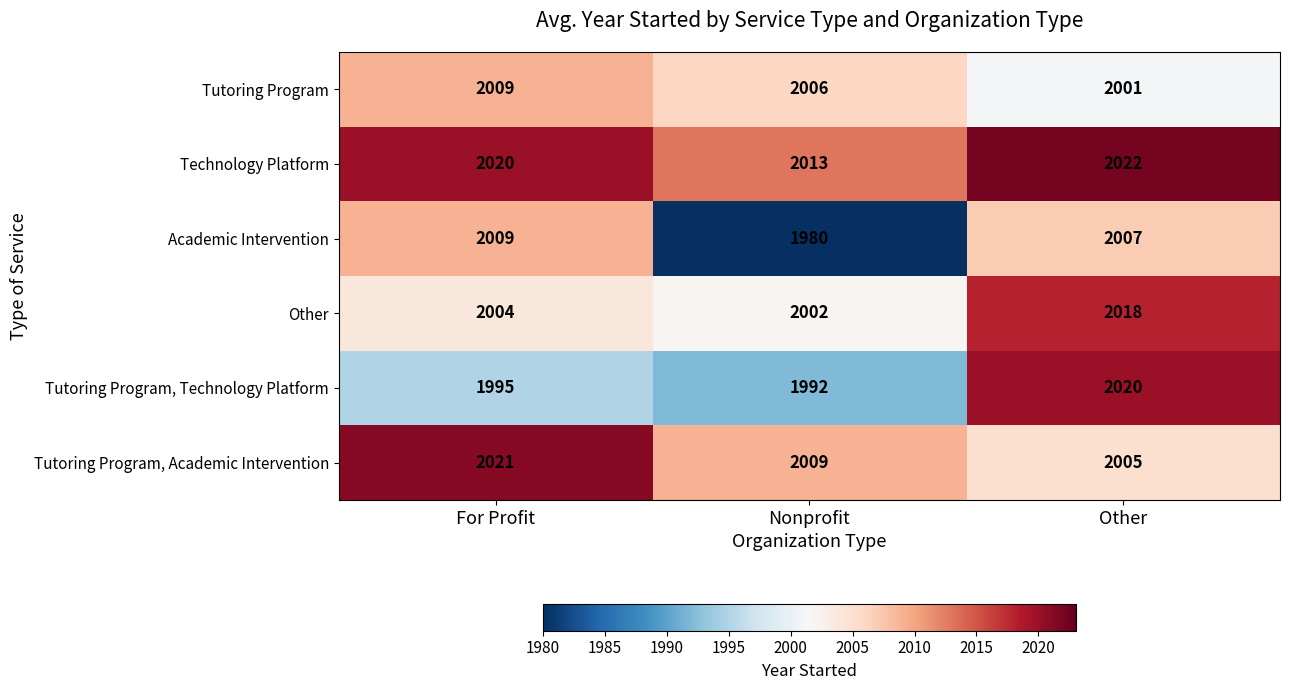

What is the difference between the maximum and minimum values in the Tutoring Program, Academic Intervention series?

16